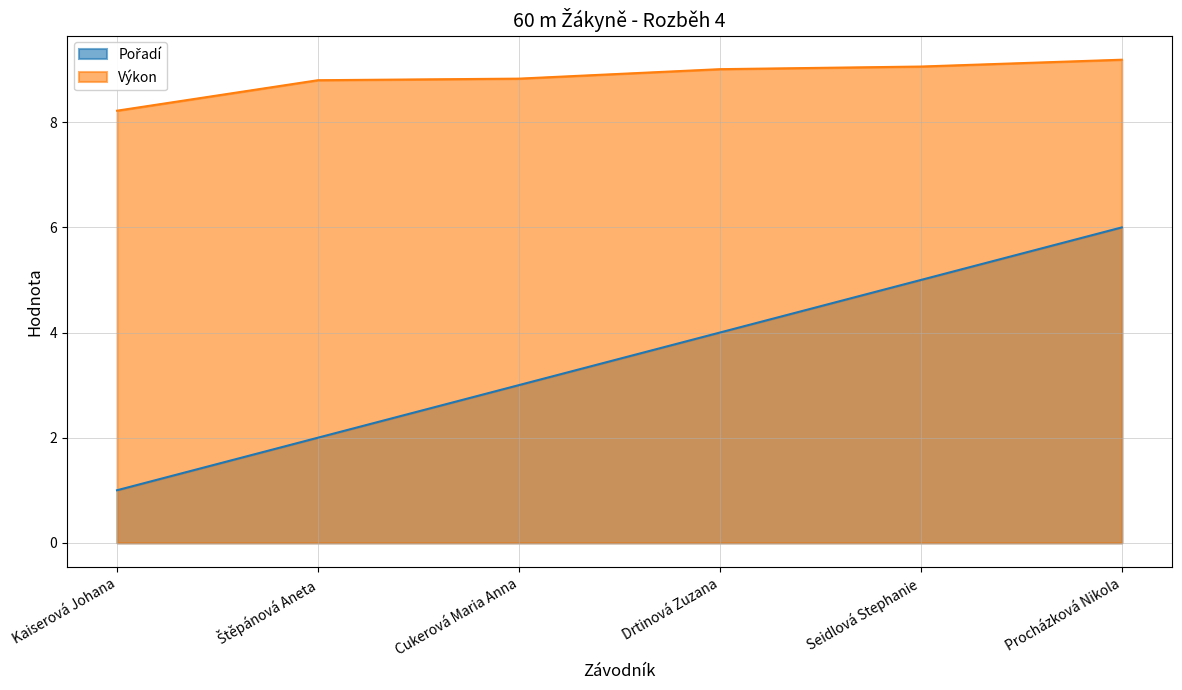

True or false: Výkon and Pořadí cross at least once.

False